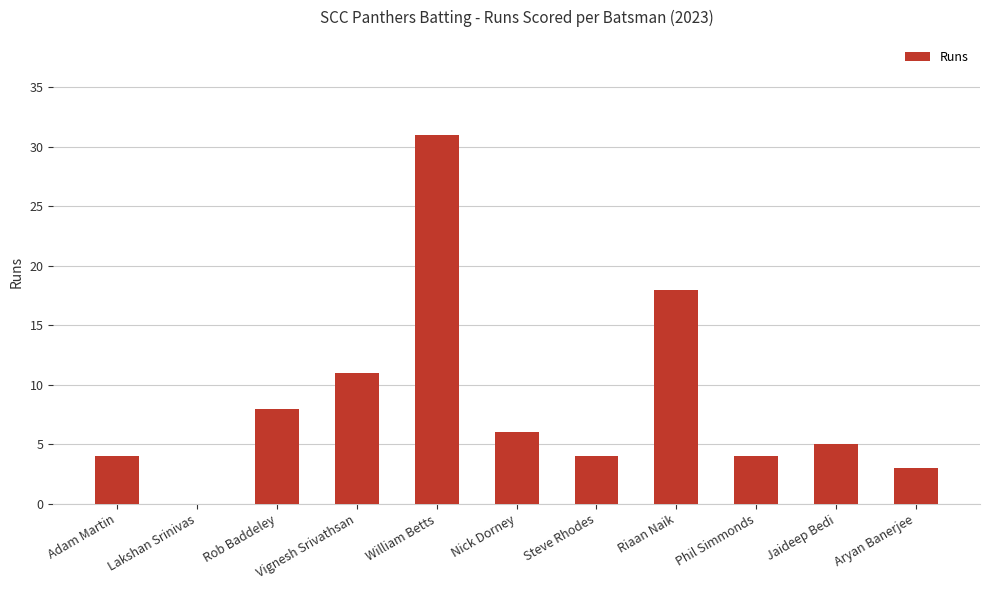

What is the change in value from Rob Baddeley to Riaan Naik?

+10